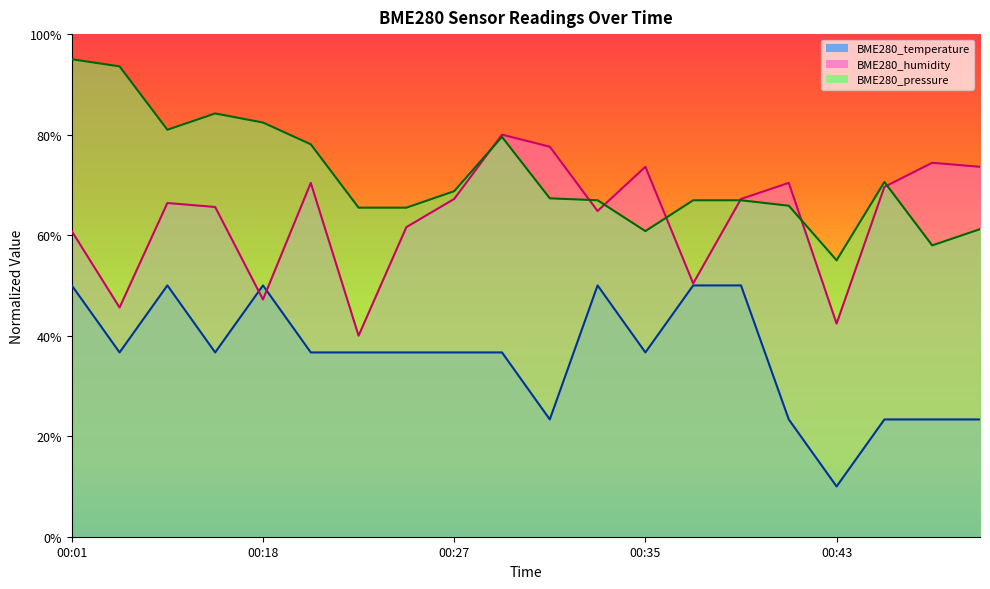

True or false: BME280_humidity and BME280_temperature intersect in this chart.

True